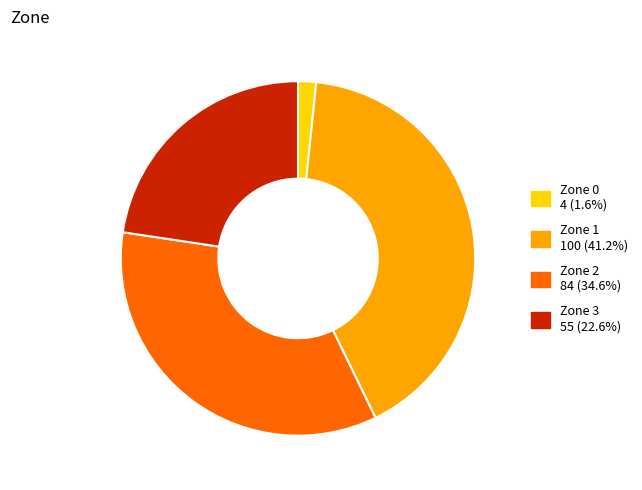

Is there any slice that represents more than half of the pie?

No